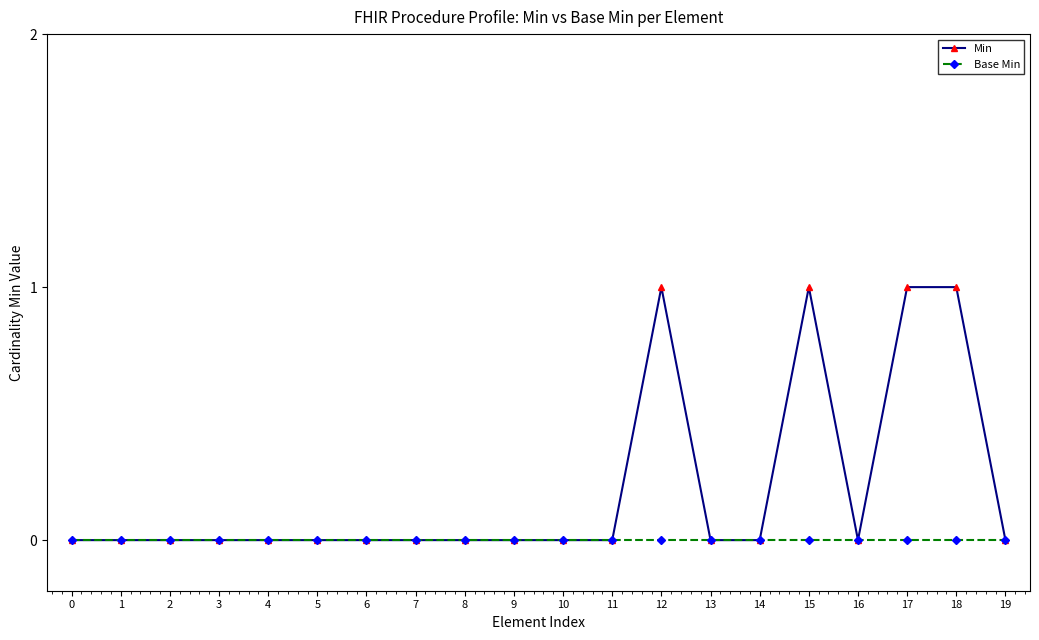

True or false: Min has more than 1 points higher than both neighbors.

True